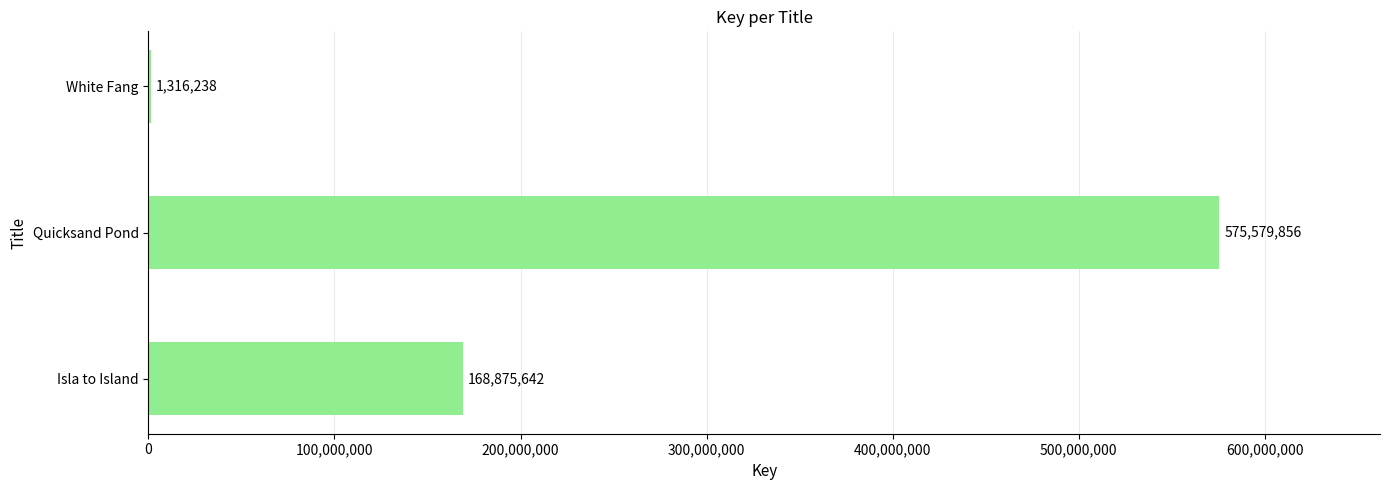

Count the number of categories in the chart.

3